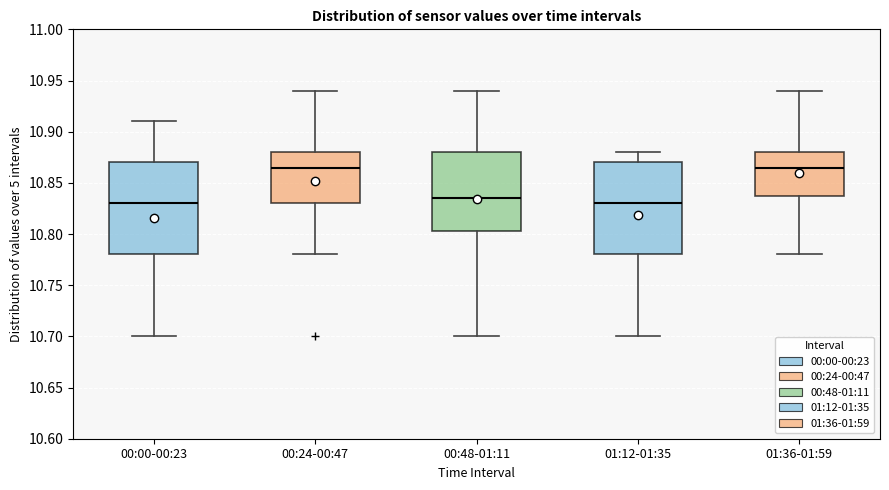

Reading left to right, transcribe this box plot: for each box, give where its median line is, the range the box spans, and where its two whiskers end, as read against the y-axis. The values are not printed on the chart, so give them approximately, as read against the axis.

00:00-00:23: median 10.830, box 10.780 to 10.870, whiskers 10.700 to 10.910
00:24-00:47: median 10.865, box 10.830 to 10.880, whiskers 10.780 to 10.940
00:48-01:11: median 10.835, box 10.805 to 10.880, whiskers 10.700 to 10.940
01:12-01:35: median 10.830, box 10.780 to 10.870, whiskers 10.700 to 10.880
01:36-01:59: median 10.865, box 10.840 to 10.880, whiskers 10.780 to 10.940